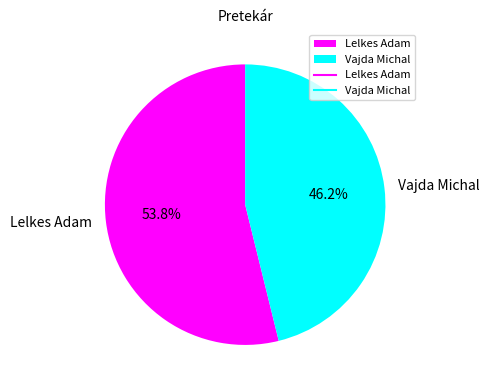

True or false: Lelkes Adam accounts for 54% of the total.

True